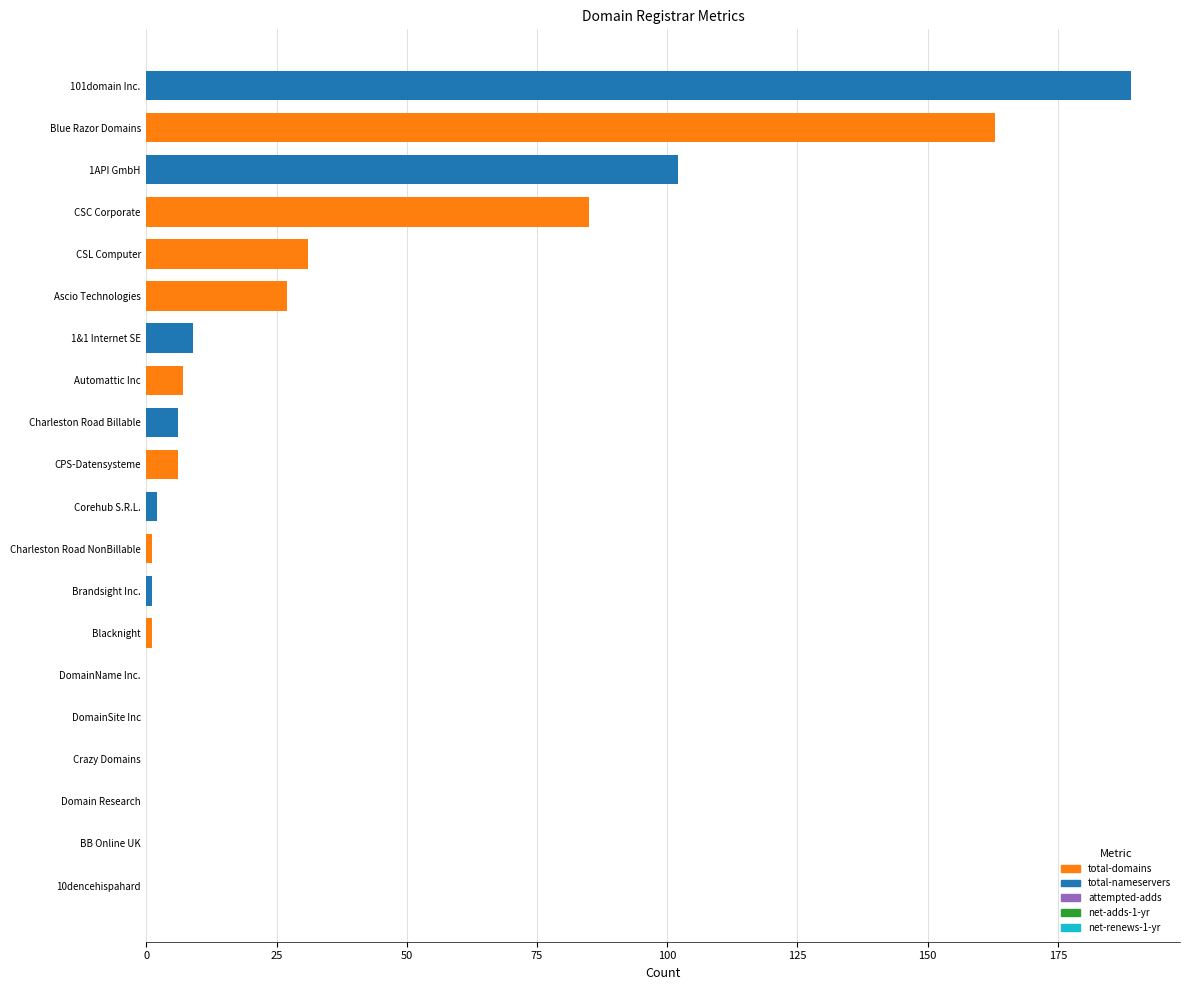

The chart shows a value of 46 at Ascio Technologies. True or false?

False